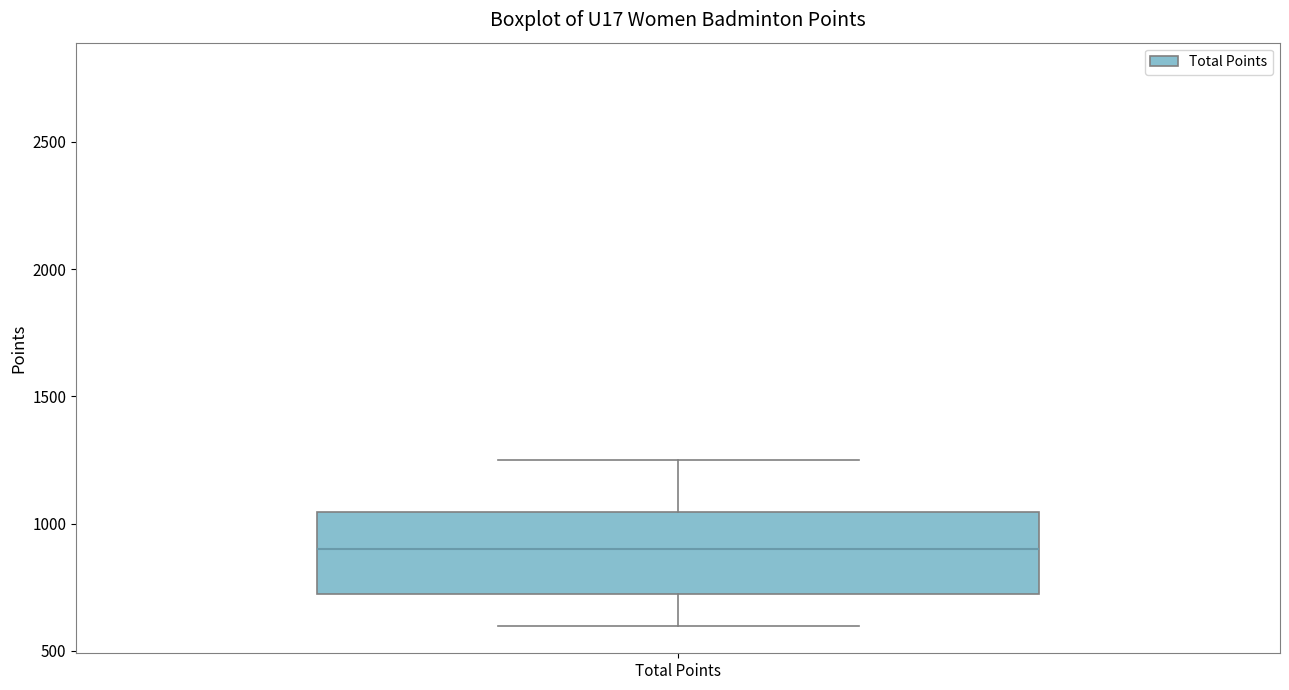

Read this box plot against the y-axis: the position of the median line, the range covered by the box, and the ends of both whiskers. The values are not printed on the chart, so give them approximately, as read against the axis.

median 900, box 750 to 1050, whiskers 600 to 1250